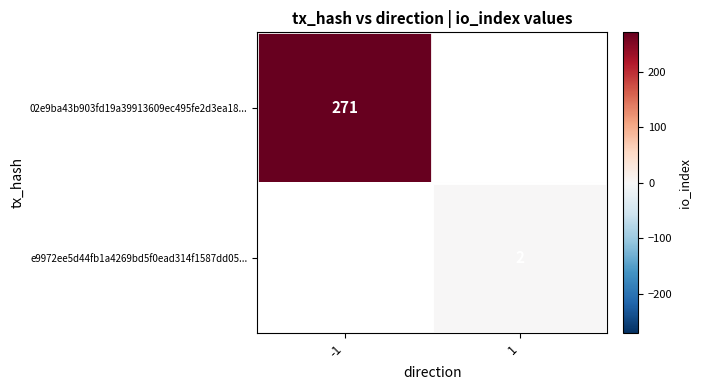

The 02e9ba43b903fd19a39913609ec495fe2d3ea18... series shows 377 at -1. True or false?

False